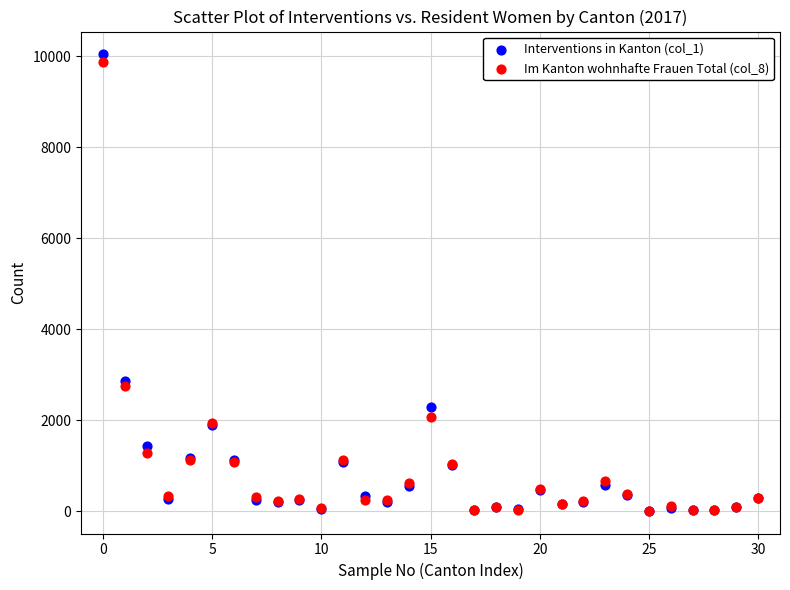

Across all series, what Y value is closest to 5025?

2872